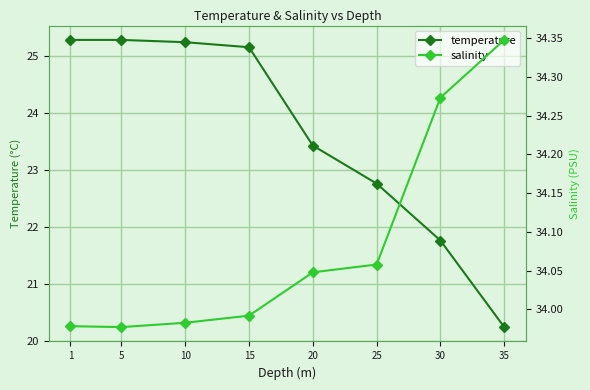

What are all the series names shown in the legend?

temperature, salinity